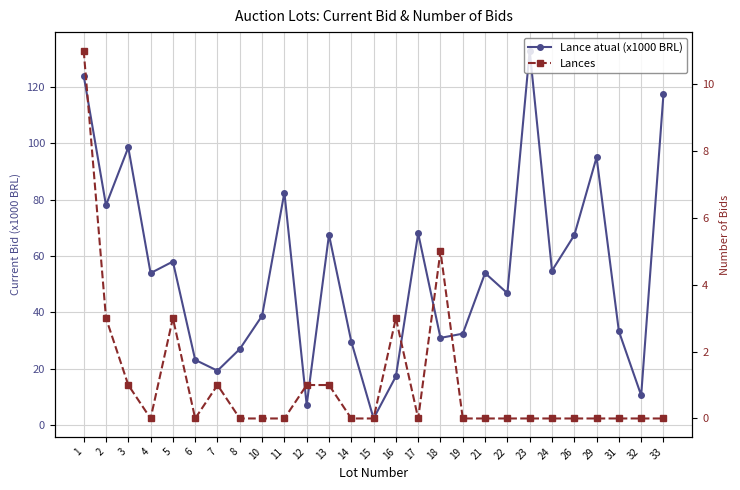

At which category is the sum across all series the highest?

1